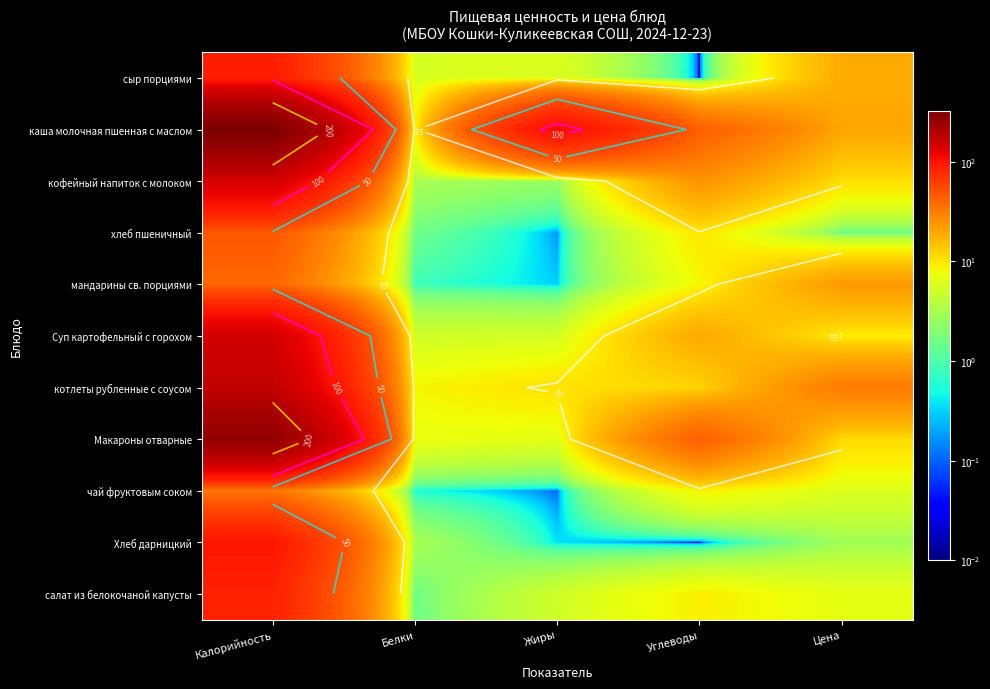

How many series are shown in this chart?

11